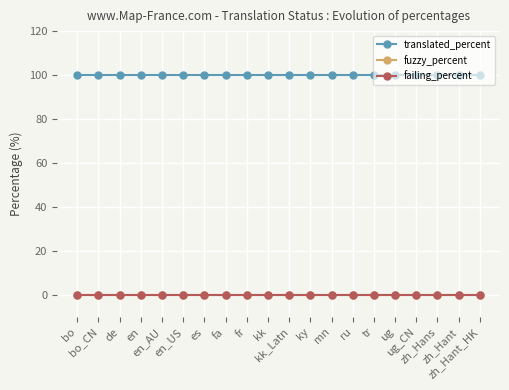

Which label corresponds to the largest value in the chart?

bo